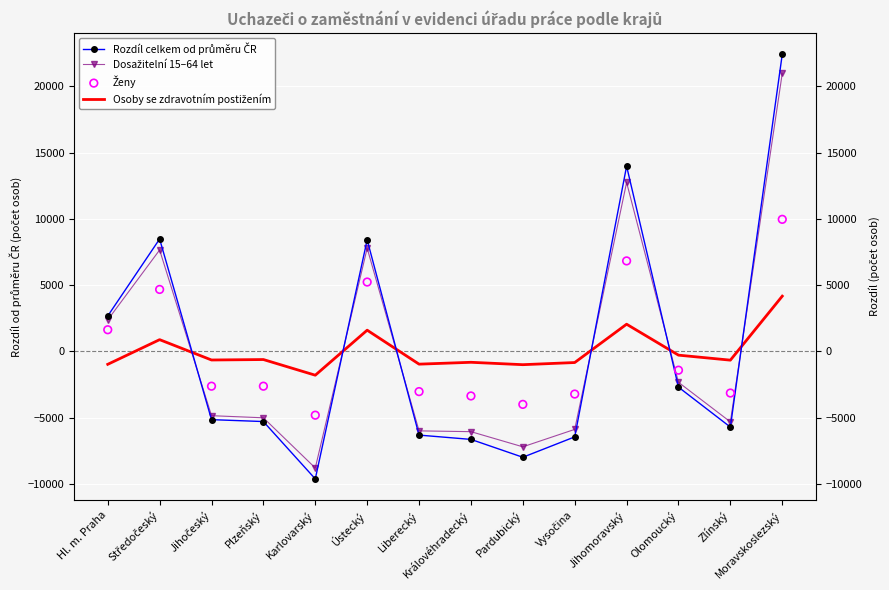

At how many categories does at least one series exceed 15389?

1